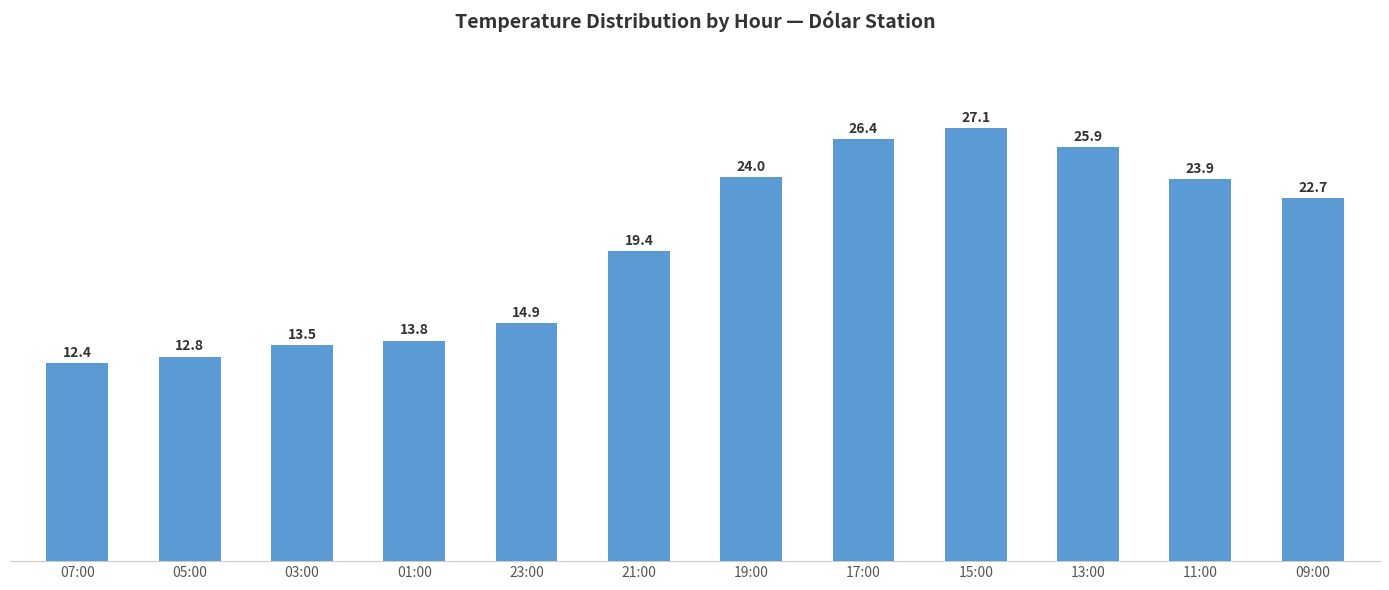

What is the label of the 10th bar from the left?

13:00